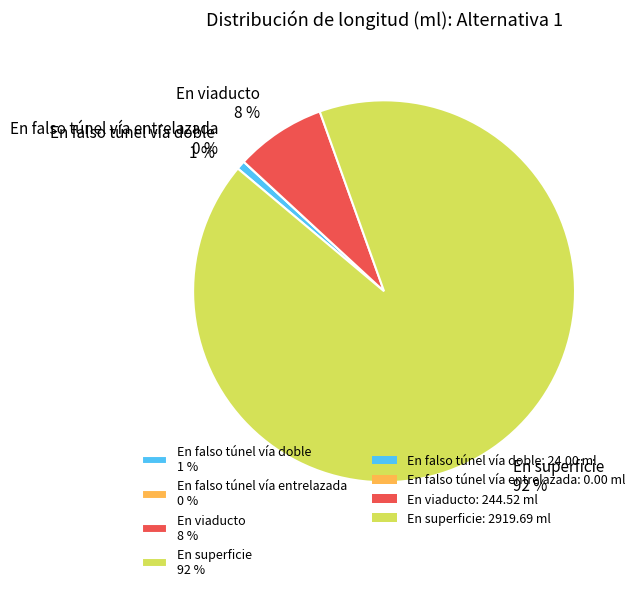

The En falso túnel vía doble slice represents 1% of the pie. True or false?

True